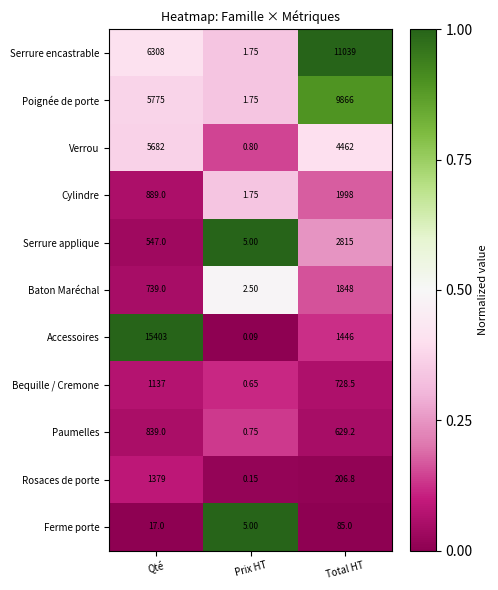

Which series has the widest spread of values?

Accessoires